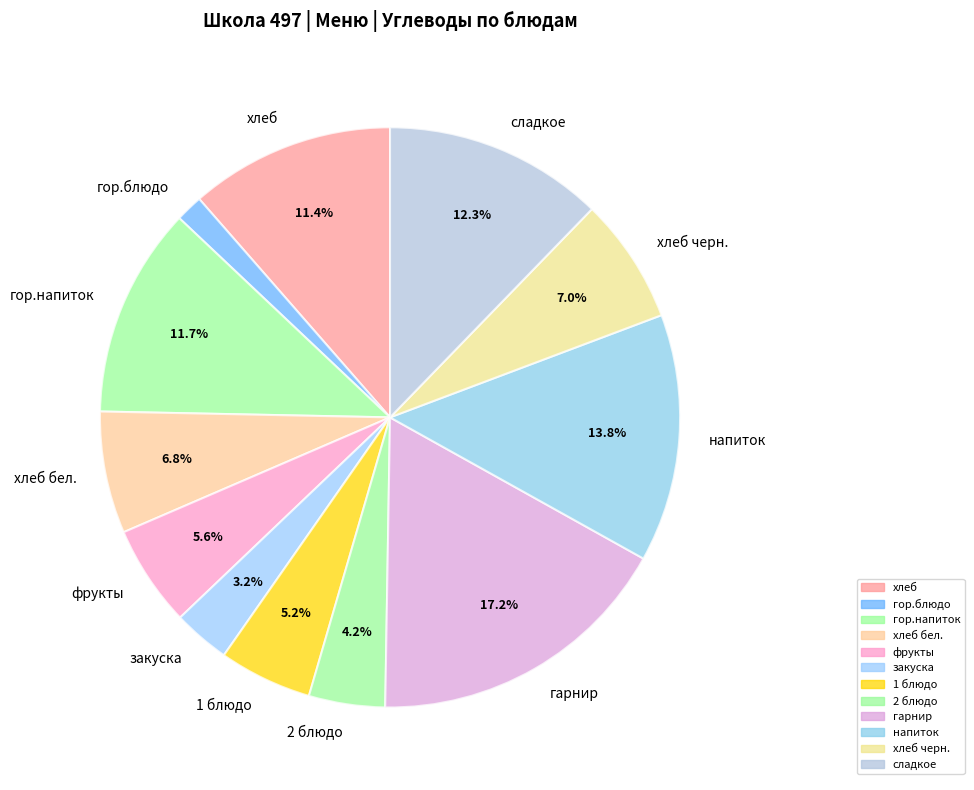

To the nearest percent, what is the combined percentage of гарнир and фрукты?

23%